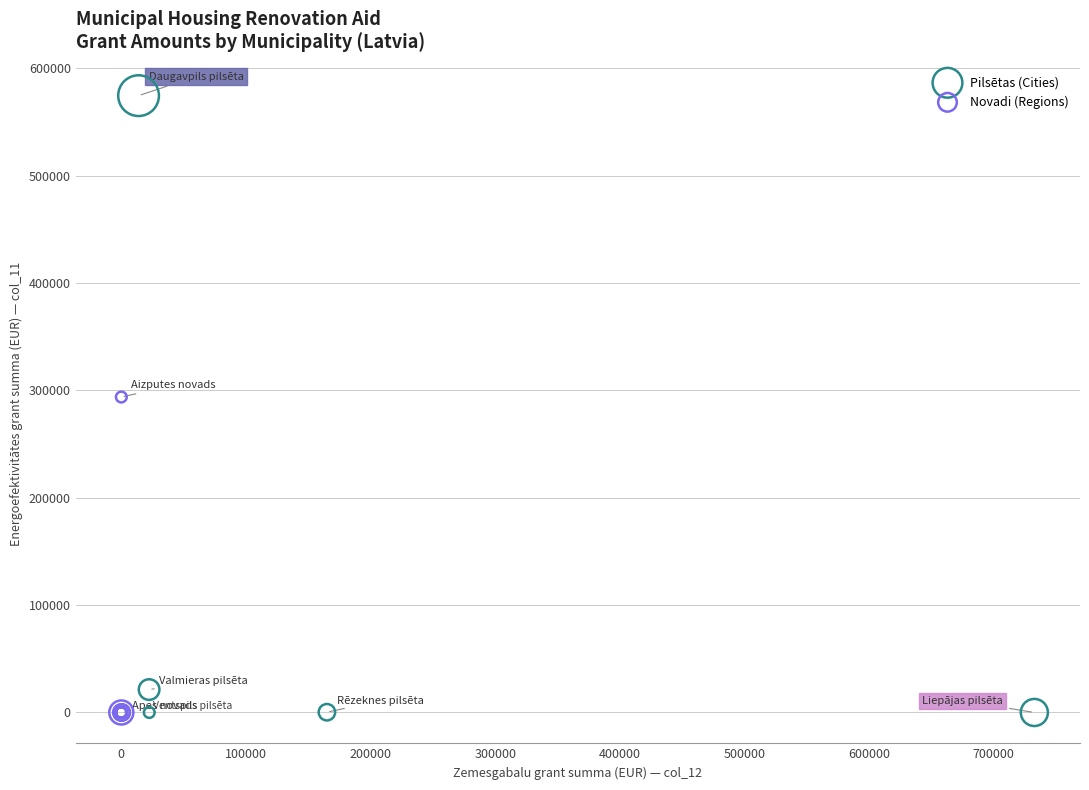

What are all the series names shown in the legend?

Pilsētas (Cities), Novadi (Regions)